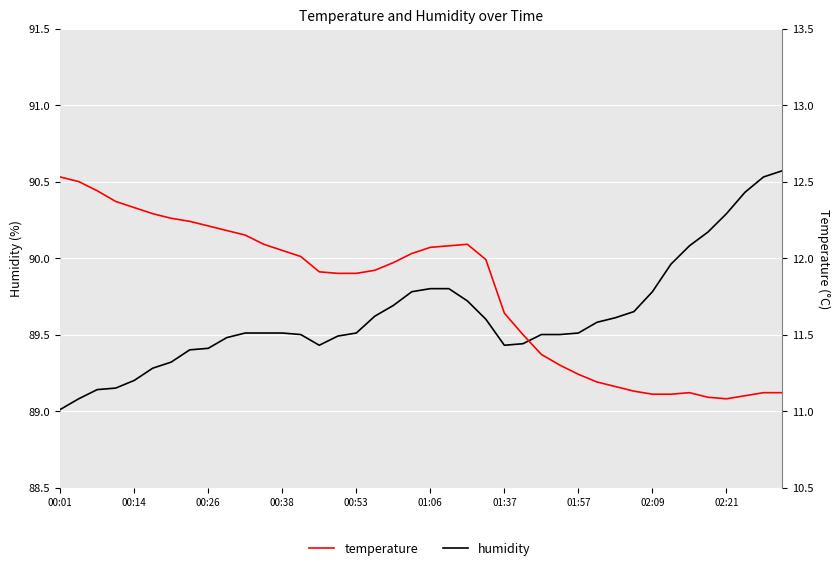

True or false: temperature and humidity cross at least once.

False